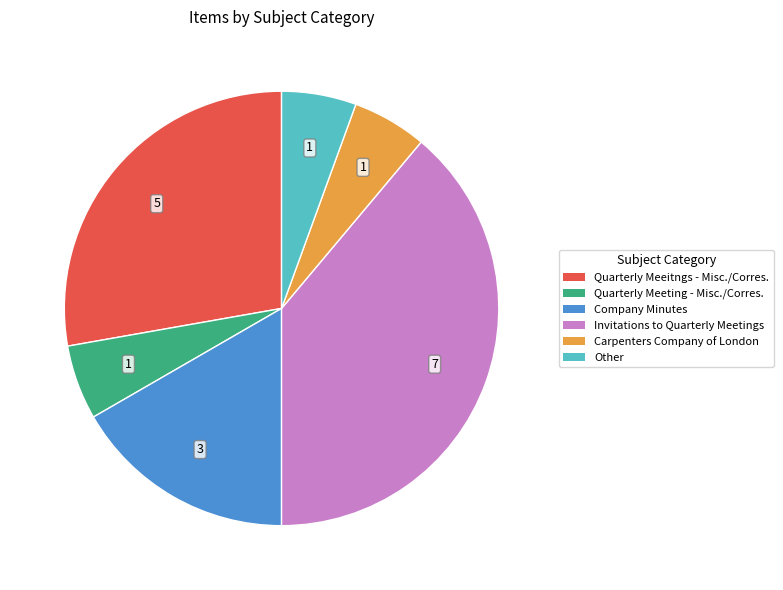

The Quarterly Meeitngs - Misc./Corres. slice represents 28% of the pie. True or false?

True